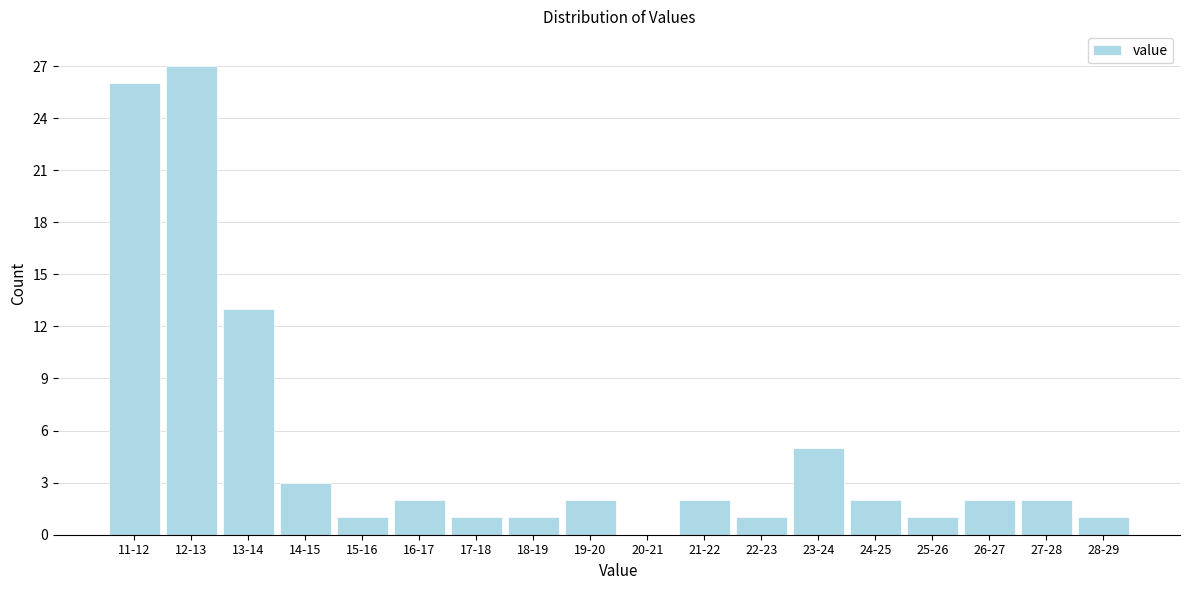

Reading left to right, extract all data points from this chart.

11-12=26	12-13=27	13-14=13	14-15=3	15-16=1	16-17=2	17-18=1	18-19=1	19-20=2	20-21=0	21-22=2	22-23=1	23-24=5	24-25=2	25-26=1	26-27=2	27-28=2	28-29=1